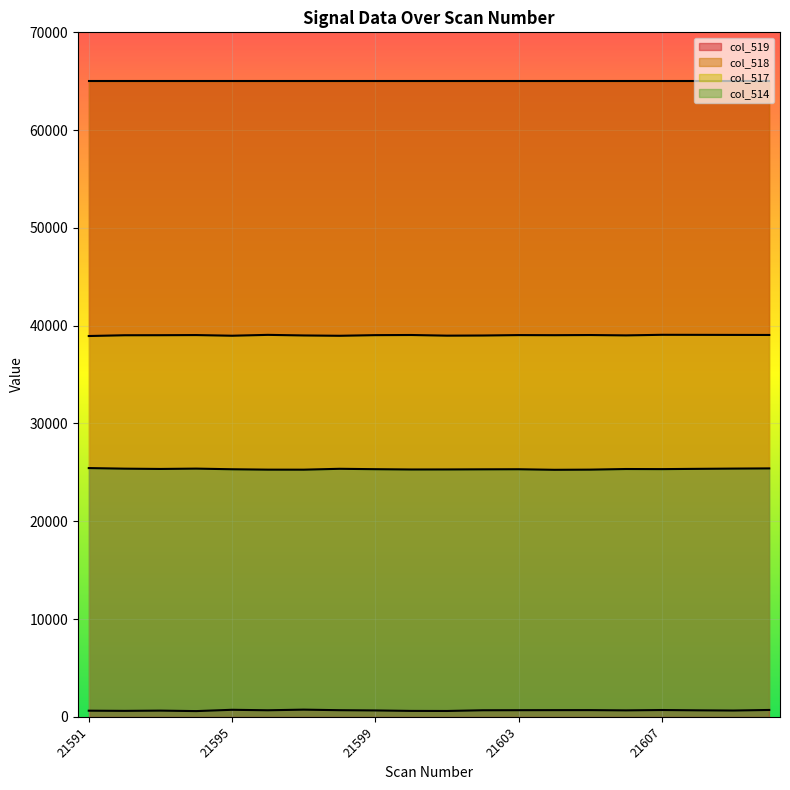

True or false: col_518 and col_514 intersect in this chart.

False